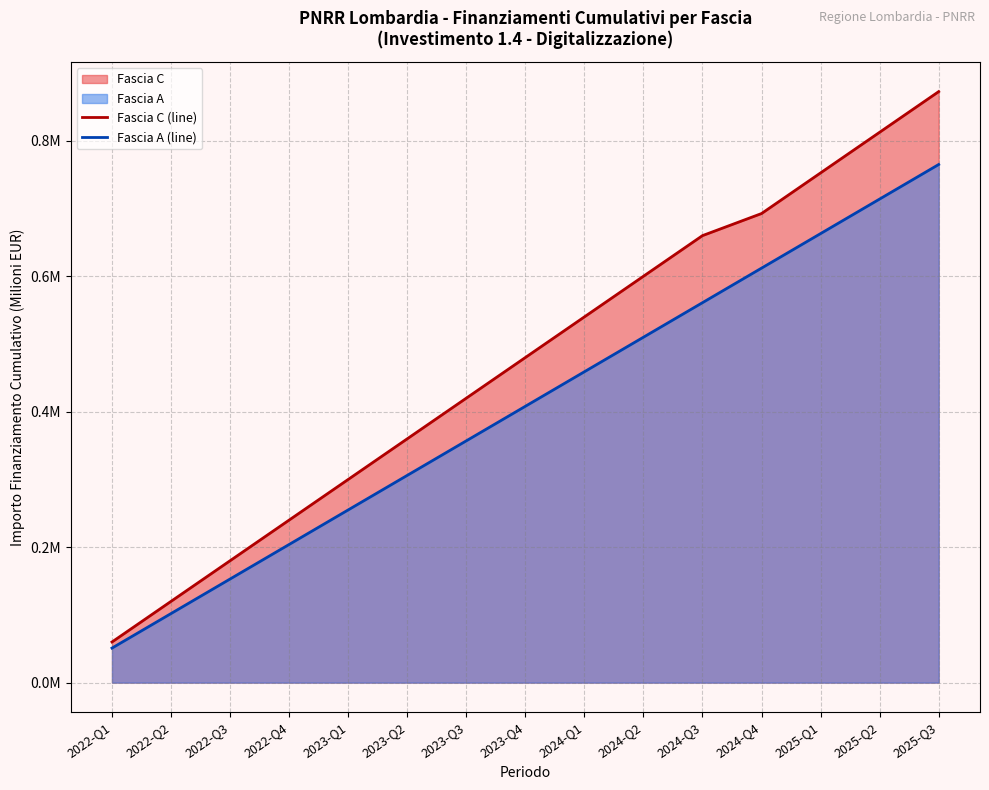

How many series are shown in this chart?

2